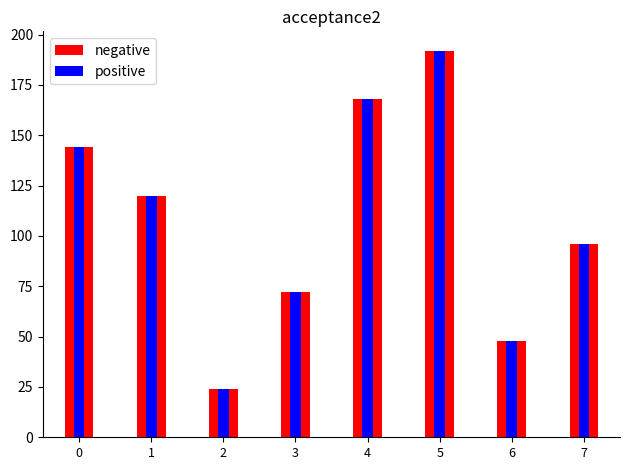

At how many categories does at least one series exceed 148?

2